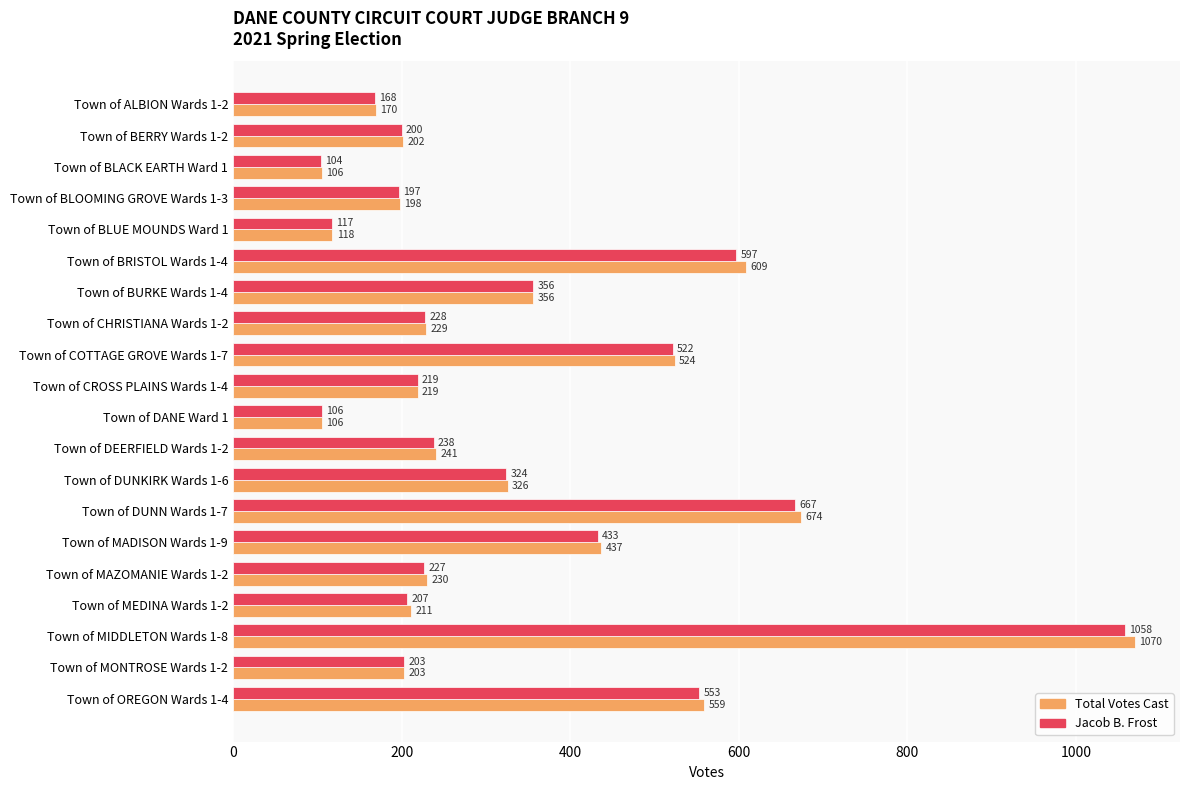

At which category is the sum across all series the highest?

Town of MIDDLETON Wards 1-8